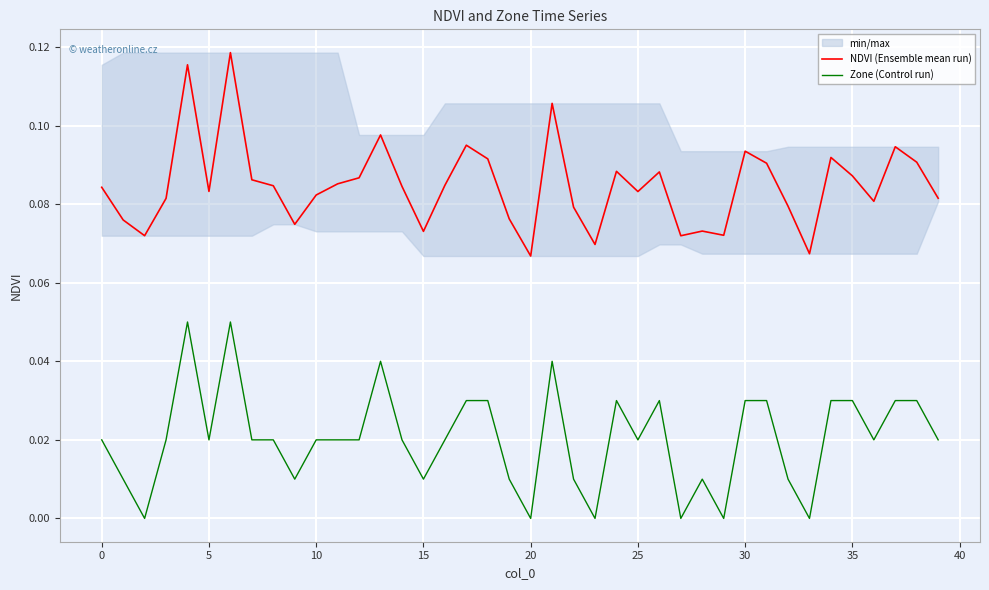

What is the minimum value for NDVI (Ensemble mean run)?

0.1